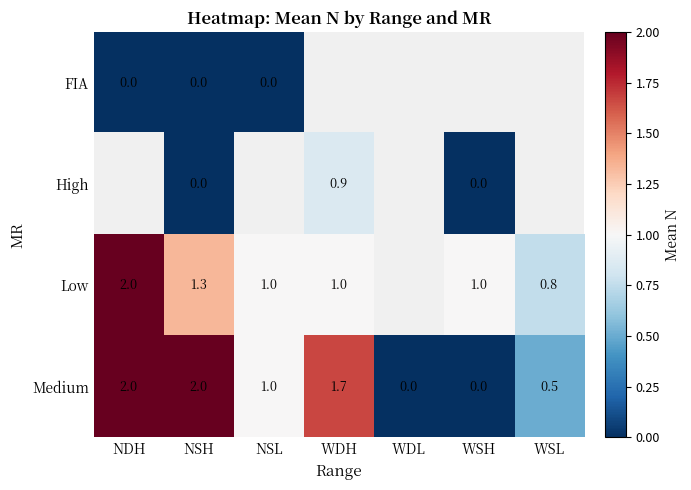

What is the difference between the highest and lowest values at NSH?

2.0